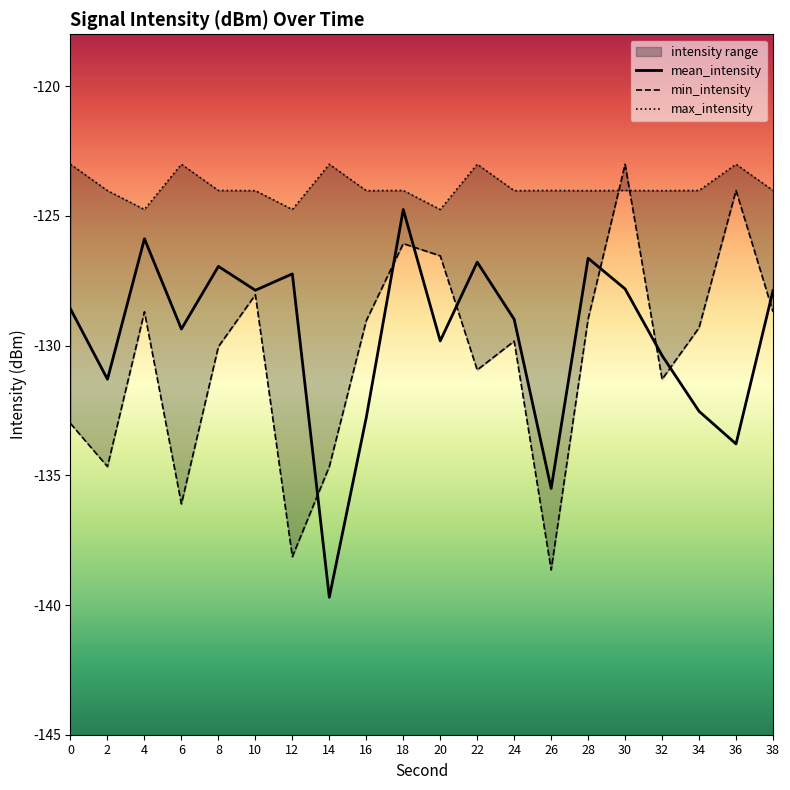

What is the total value across all series at 16?

-385.8